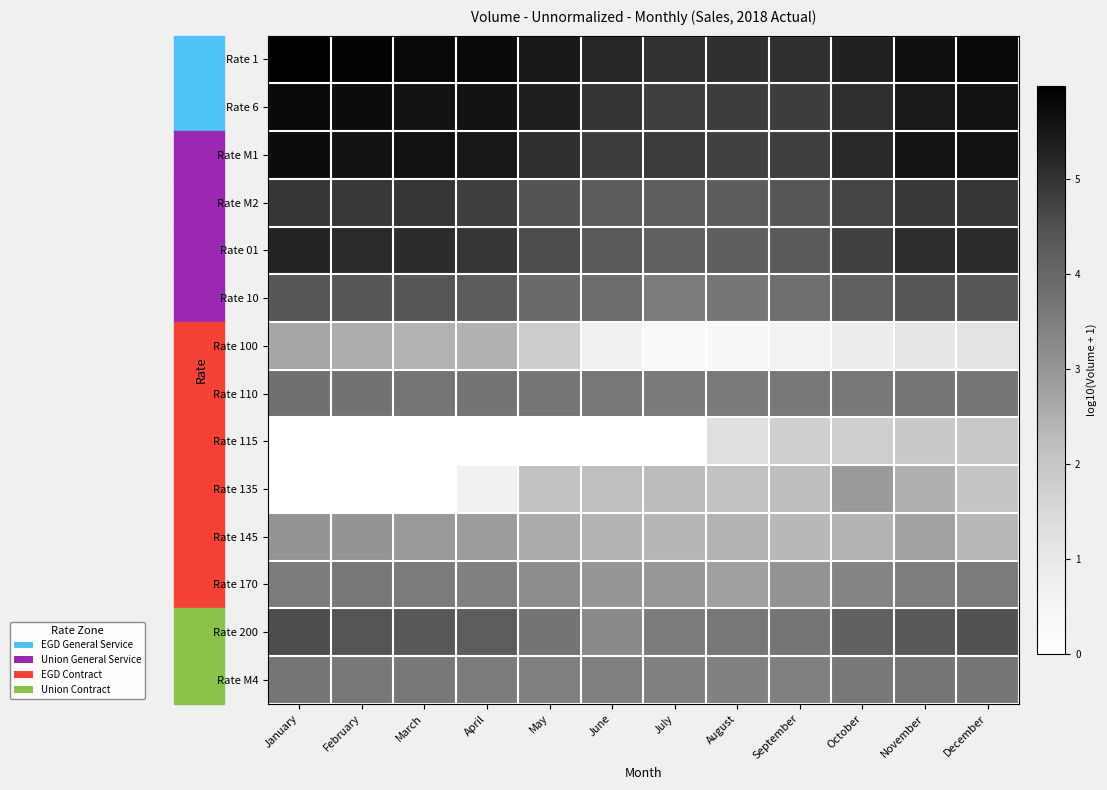

What is the maximum value shown in the chart?

6.0